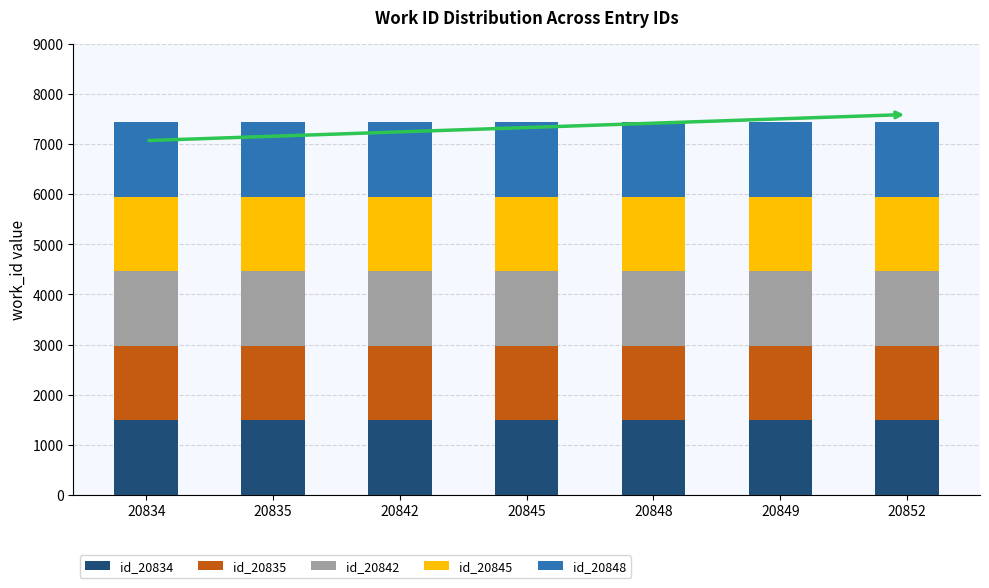

What is the total value across all series at 20852?

7447